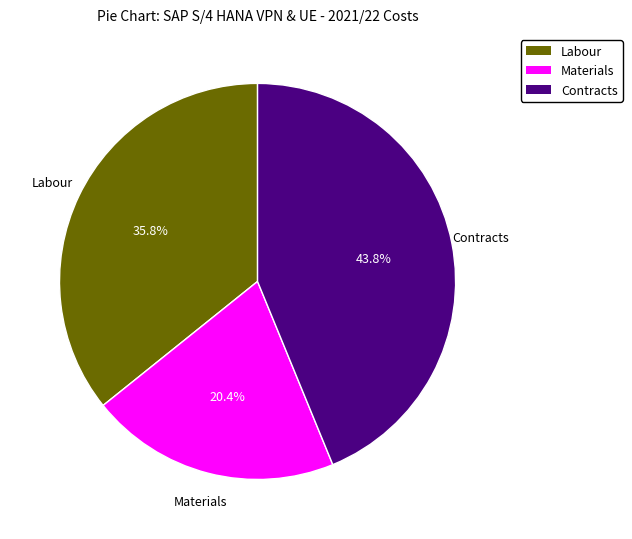

Count the number of slices in the pie.

3